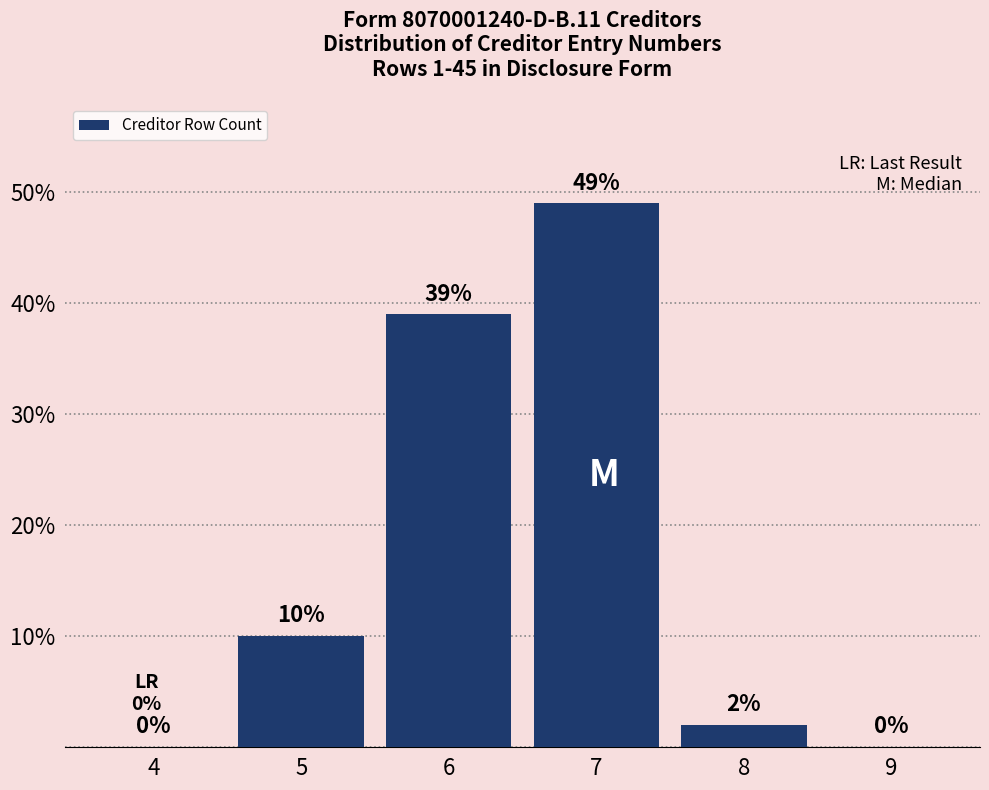

Reading left to right, transcribe all the data shown in this chart.

4=0	5=10	6=39	7=49	8=2	9=0